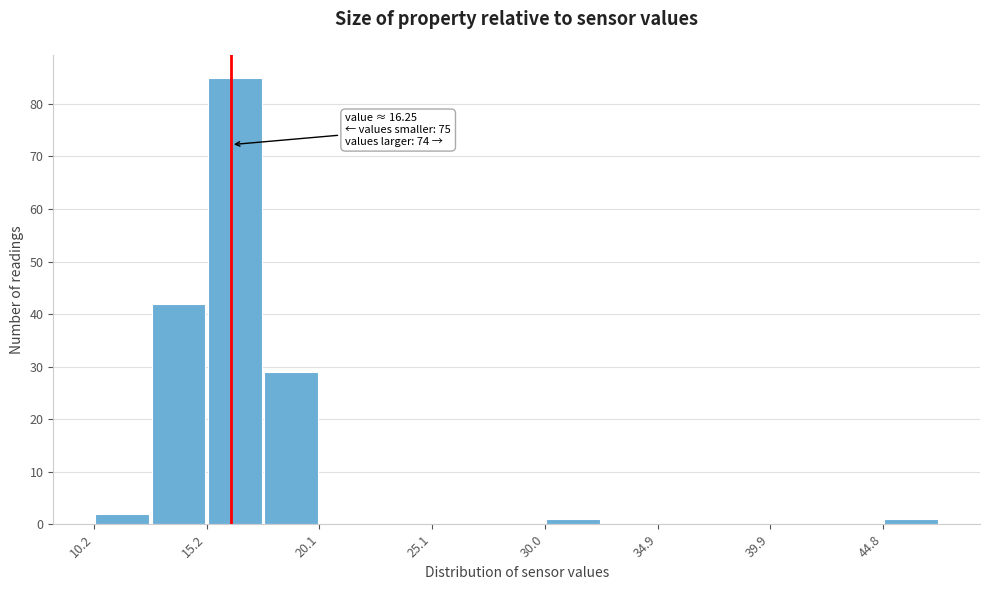

Which range on the x-axis has the tallest bar?

15.0 to 17.5